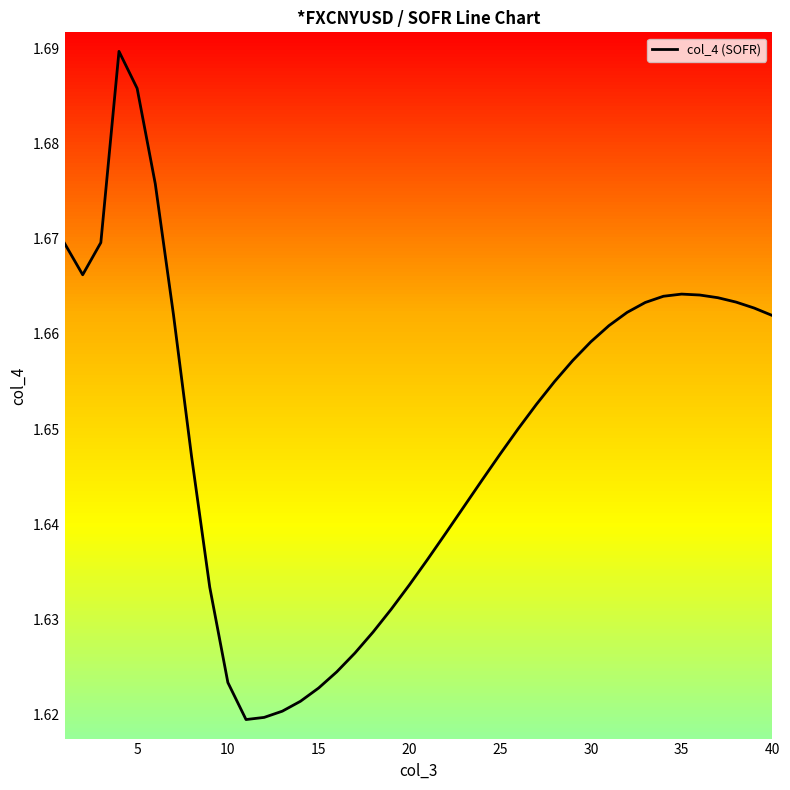

How many points are higher than both their immediate neighbors (excluding endpoints)?

2